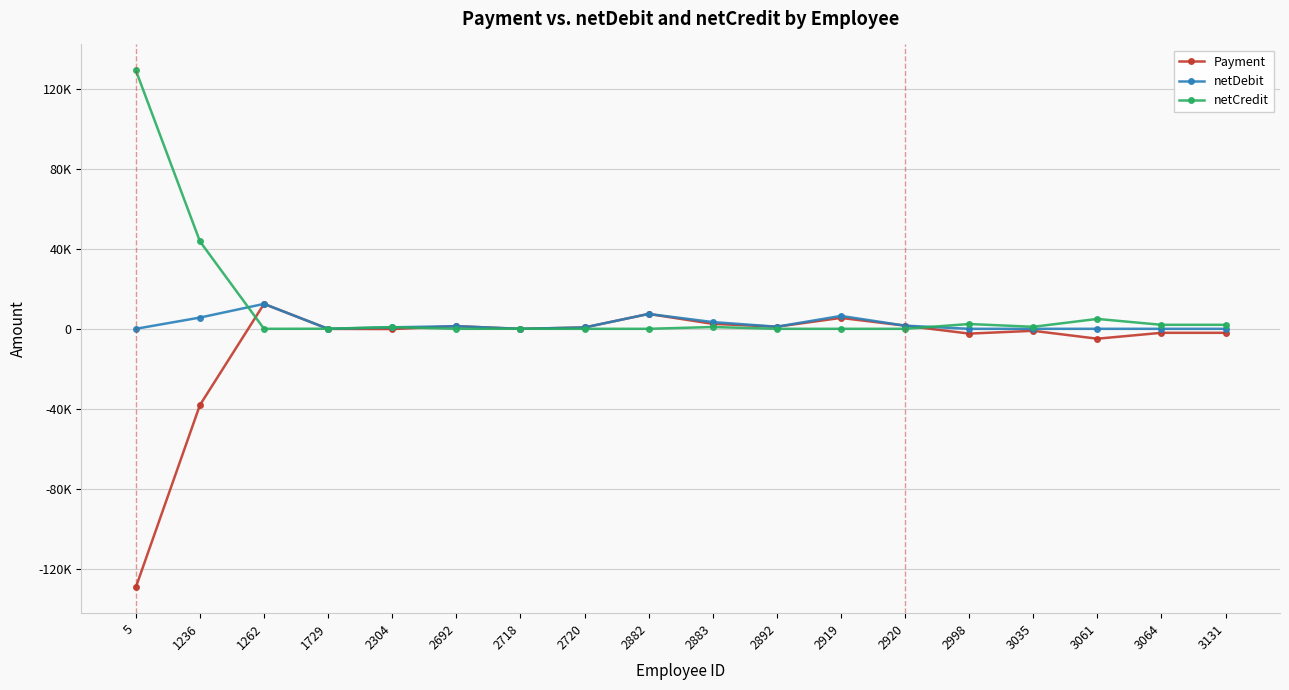

What is the value of the Payment point at the 13th from the left?

1581.0